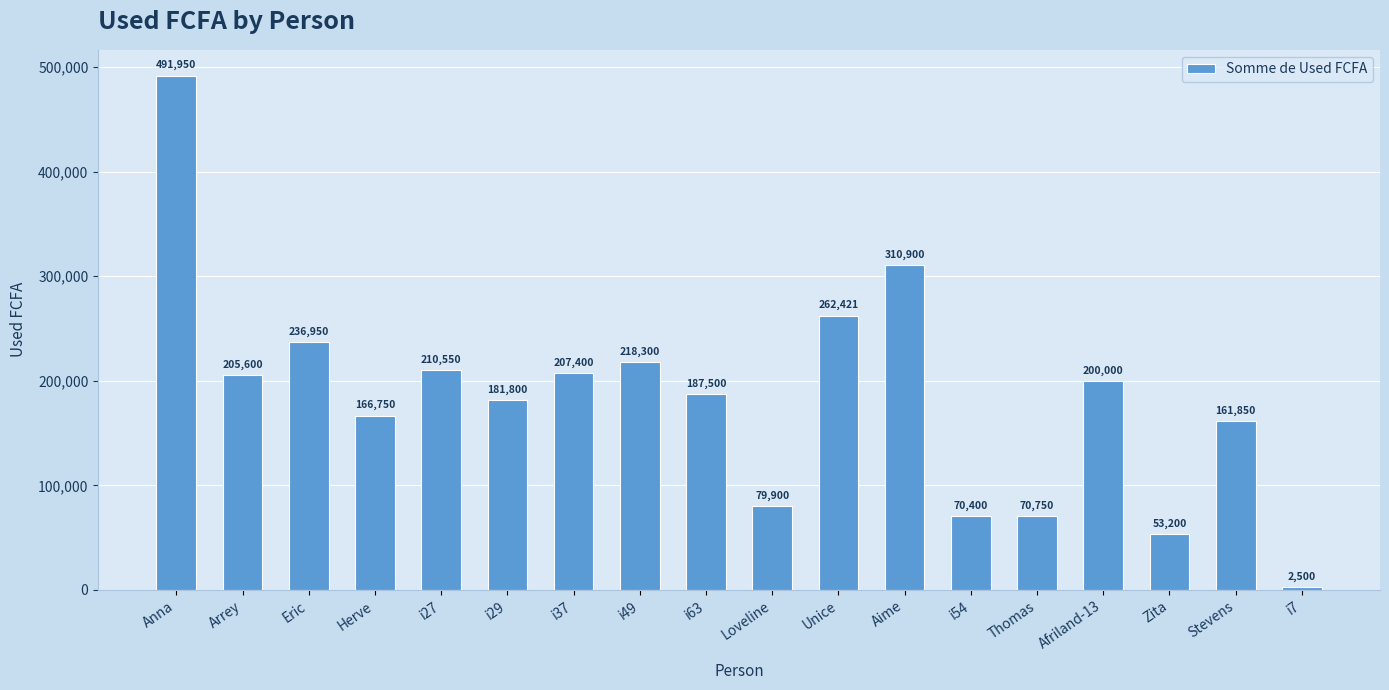

Count the number of data series in this chart.

1